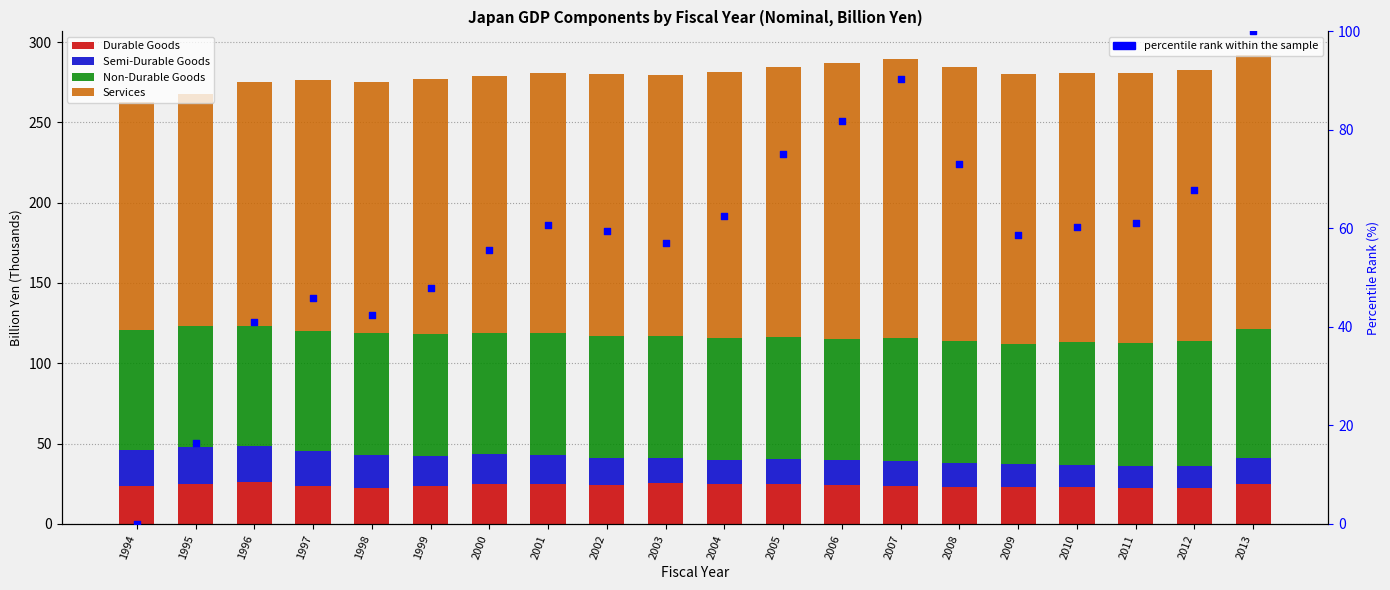

Which series reaches the minimum Y coordinate?

percentile rank within the sample